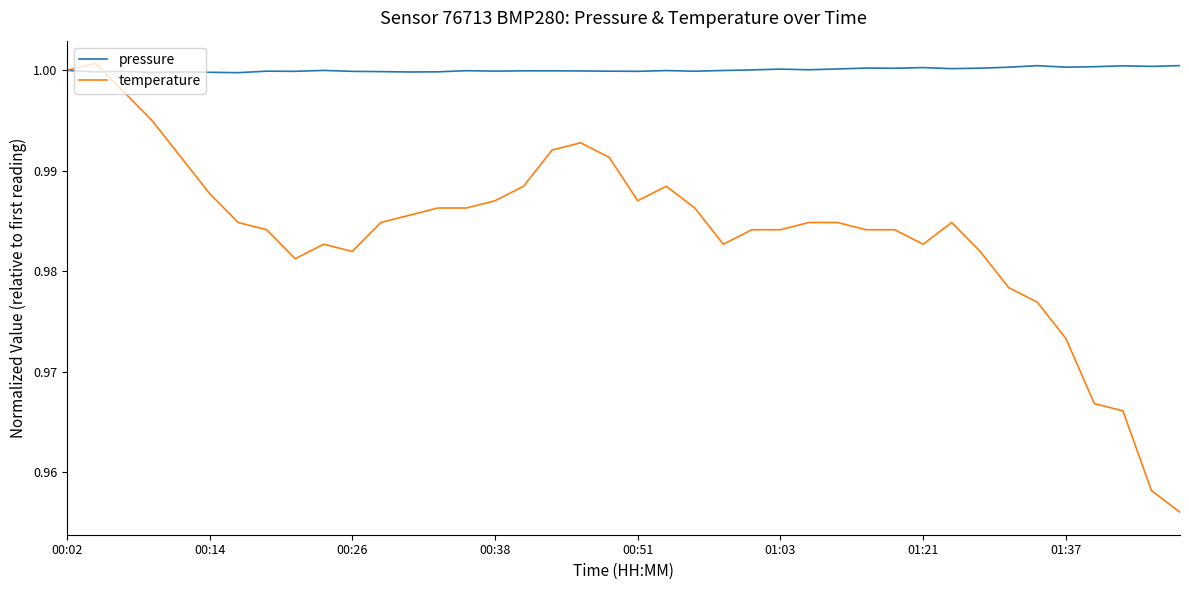

What are all the series names shown in the legend?

pressure, temperature